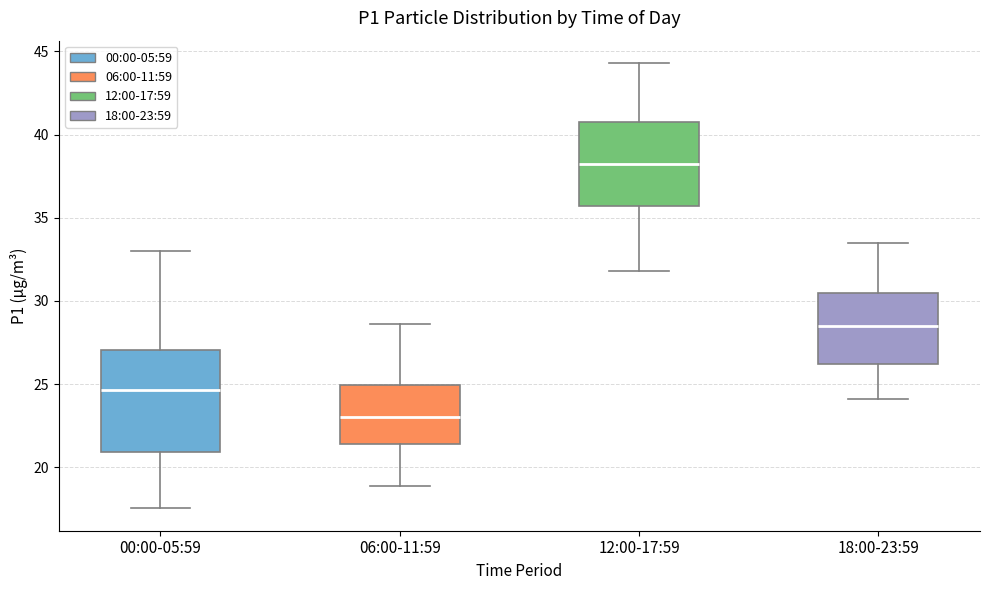

Which box is the tallest, from its lower edge to its upper edge?

00:00-05:59